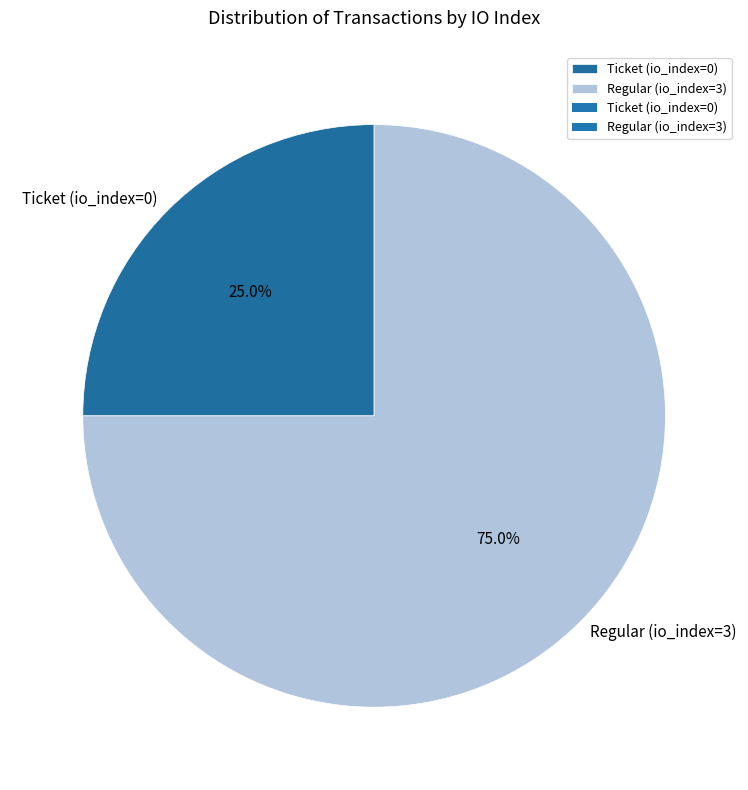

To the nearest percent, what is the difference between the largest and smallest slice percentages?

50%